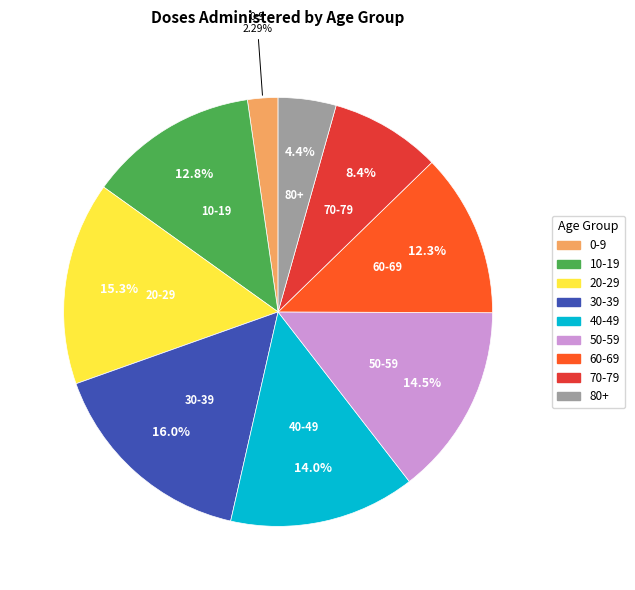

Combined, do 30-39 and 70-79 account for over 50%?

No